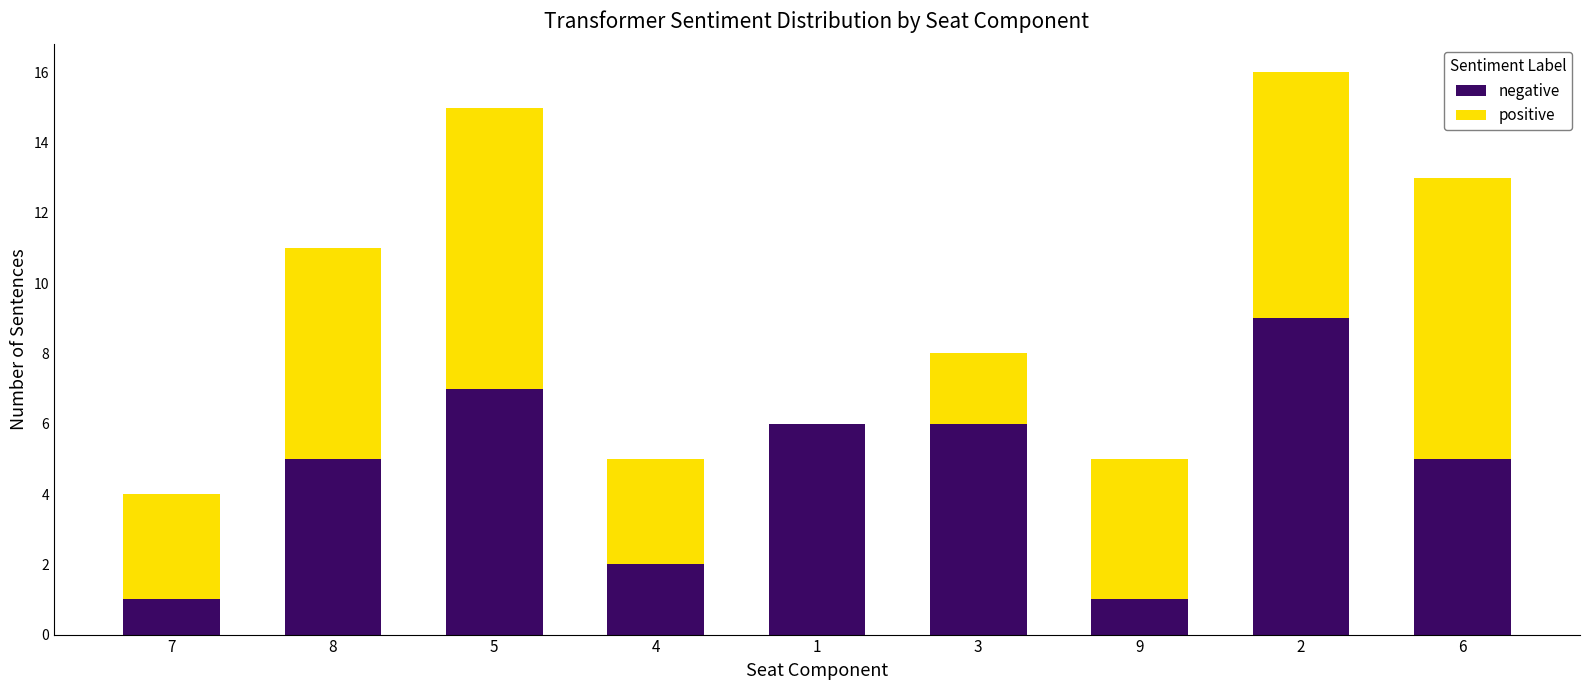

How many categories are shown in the chart?

9